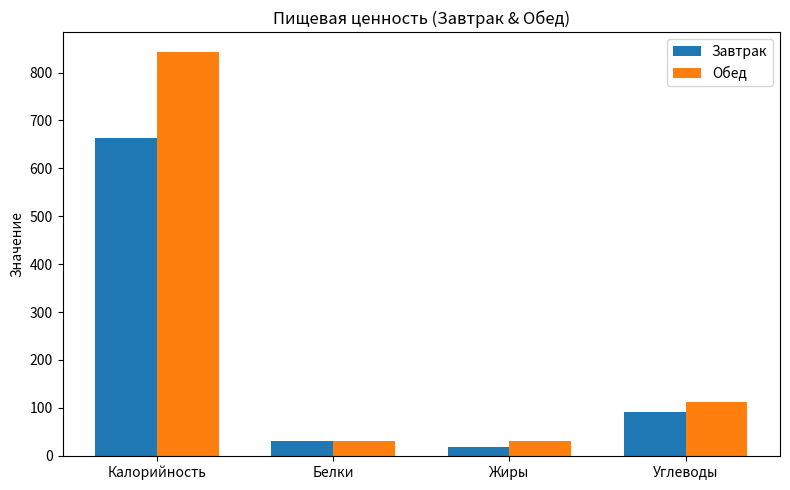

What is the difference between the Завтрак values at Жиры and Углеводы?

72.4